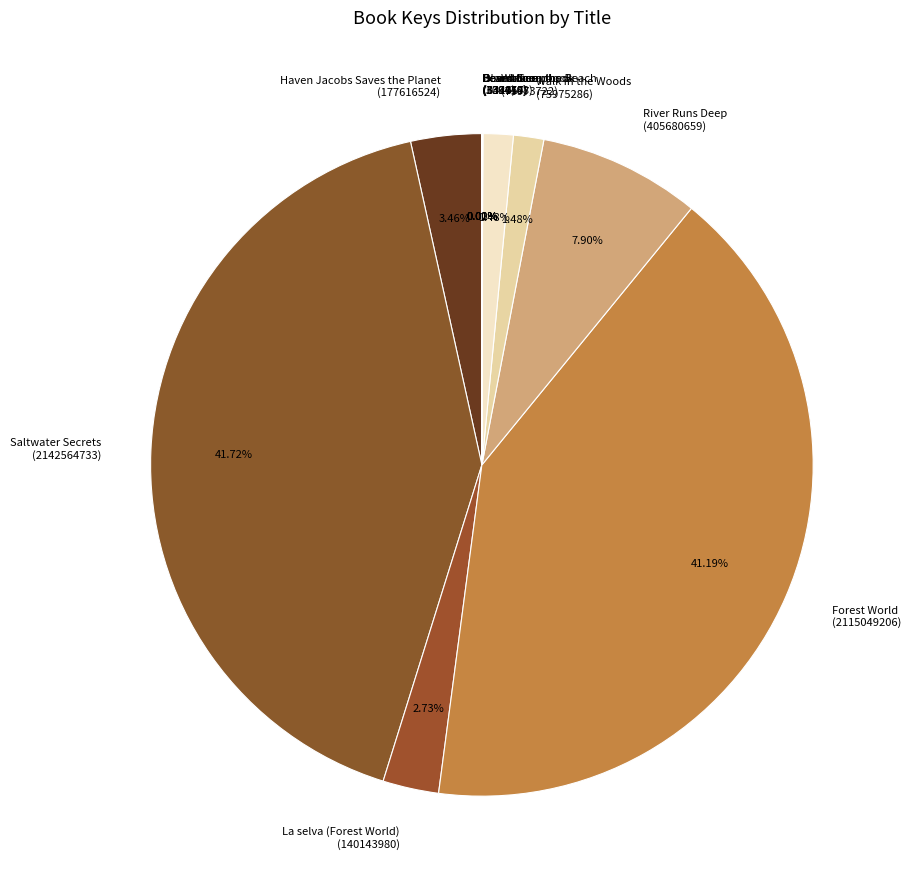

Approximately how many times larger is the value at Haven Jacobs Saves the Planet (177616524) compared to Walk in the Woods (75975286)?

2.3